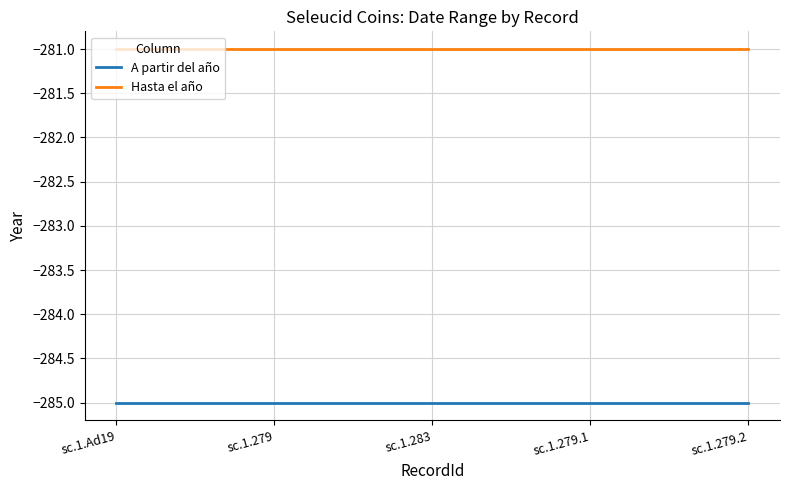

The Hasta el año series shows -281 at sc.1.279. True or false?

True